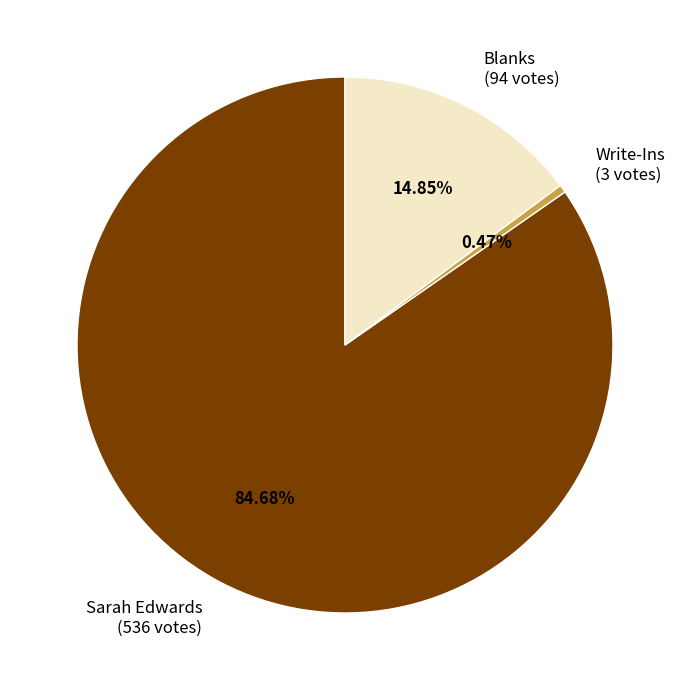

Count the number of slices in the pie.

3